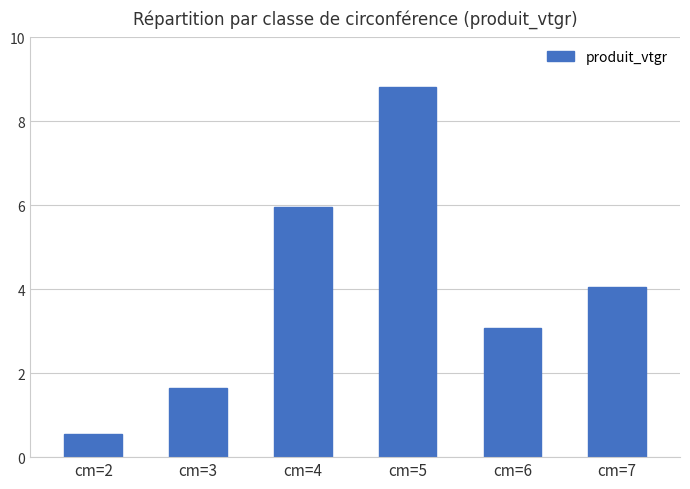

What is the maximum value shown in the chart?

8.8